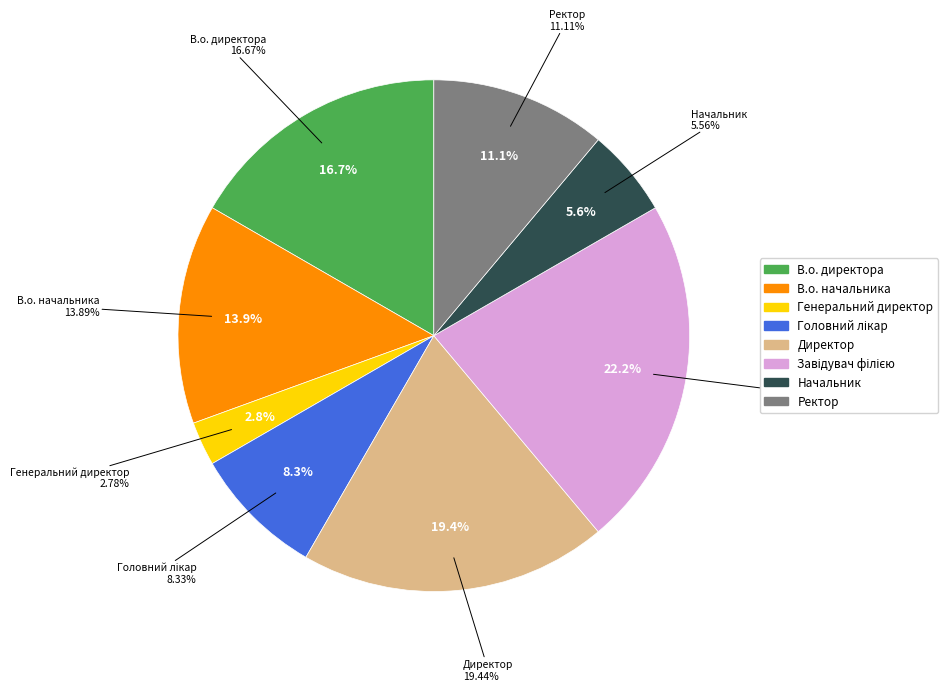

To the nearest percent, what is the combined percentage of Головний лікар and Генеральний директор?

11%